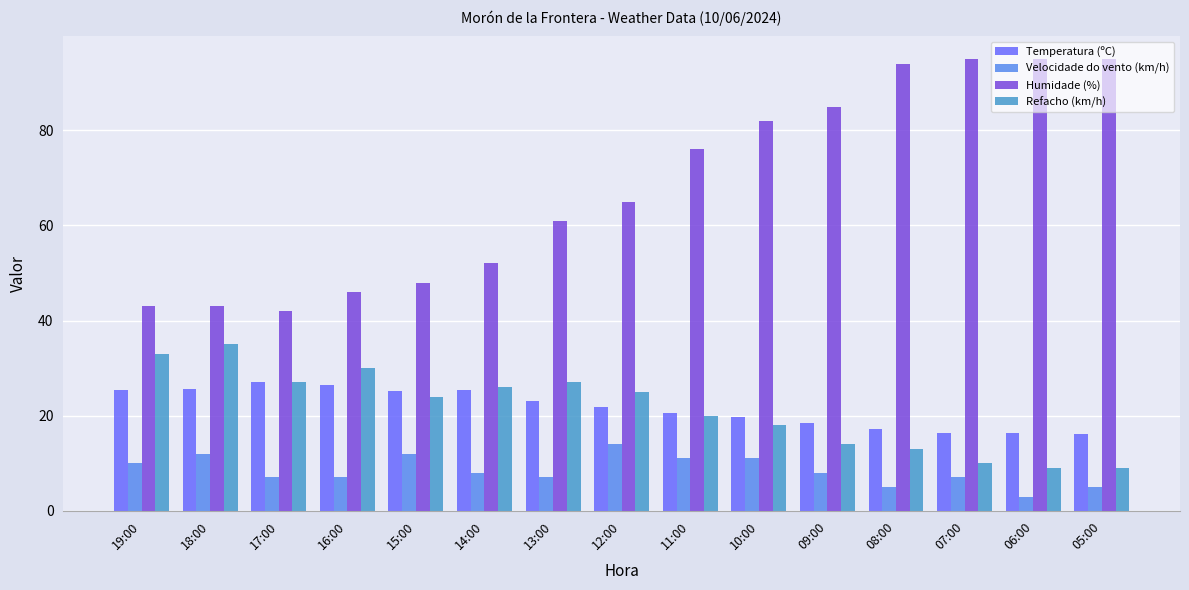

The Refacho (km/h) series shows 13.2 at 06:00. True or false?

False